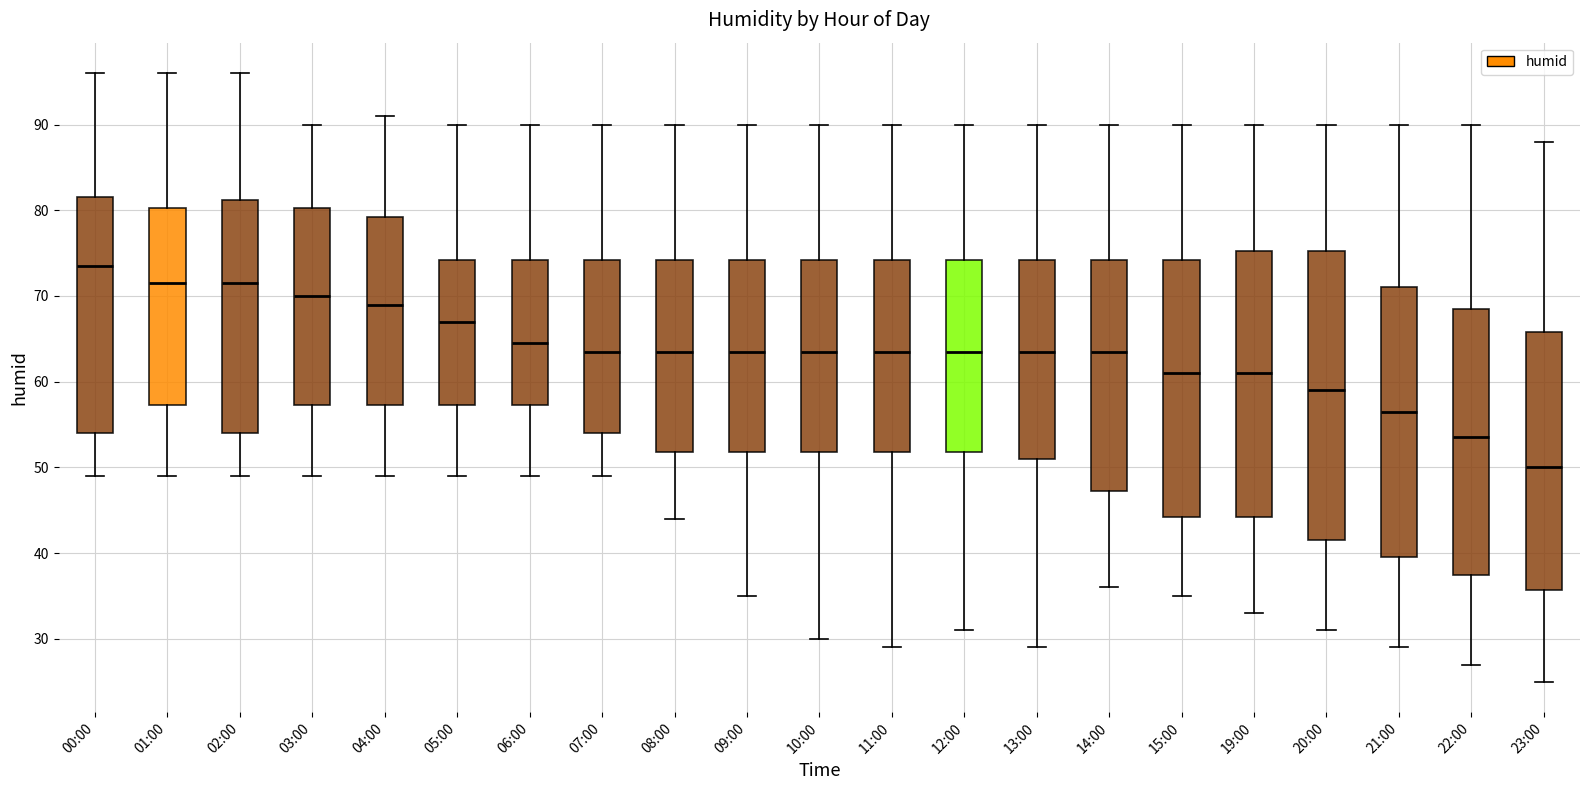

Where does the median line of the box for 10:00 sit on the y-axis? The values are not printed on the chart, so give them approximately, as read against the axis.

64